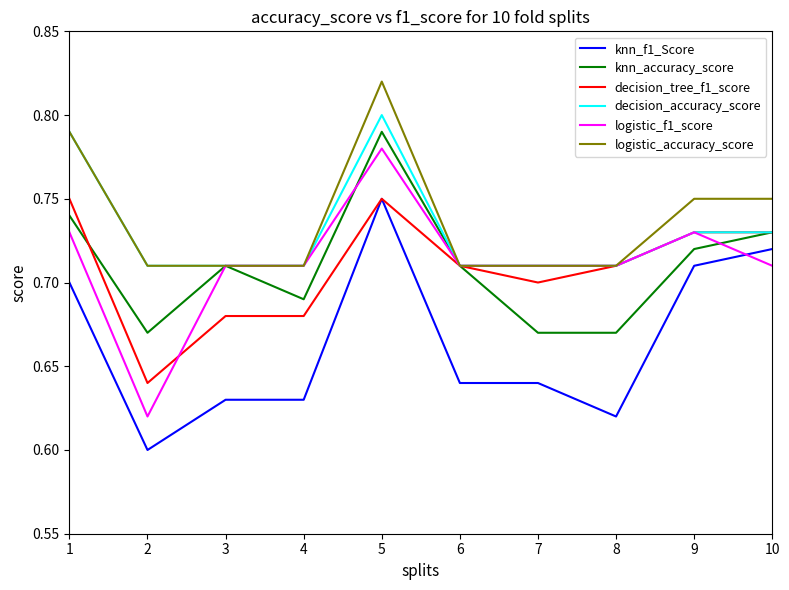

Which series has the largest total across all categories?

logistic_accuracy_score